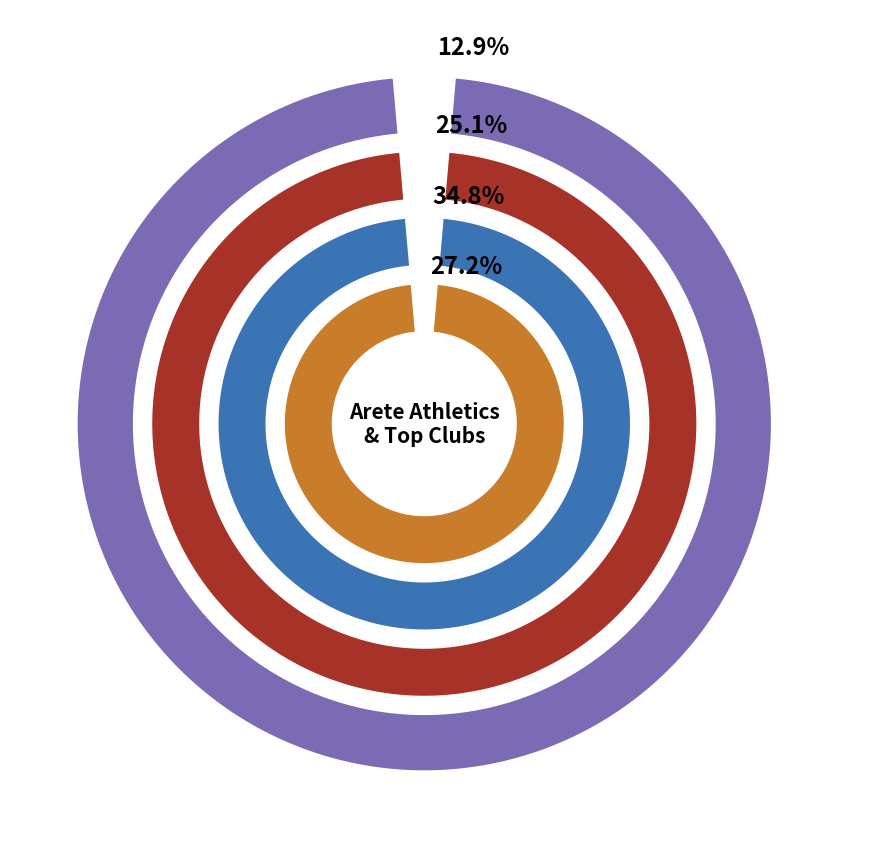

What is the change in value from Excel Volleyball to East Texas Alliance1?

-5.5